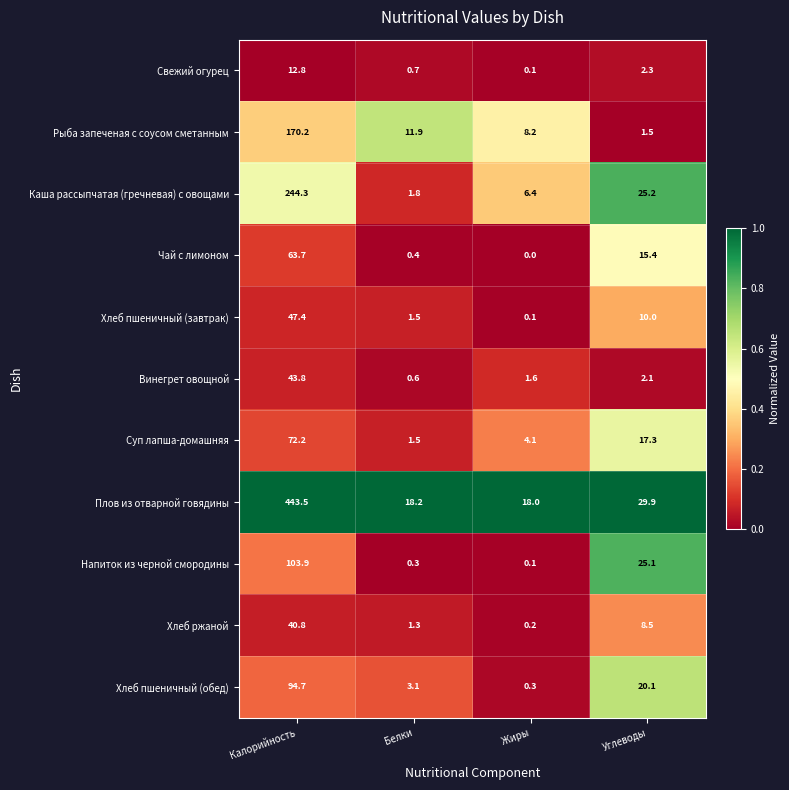

What is the greatest value displayed?

443.5